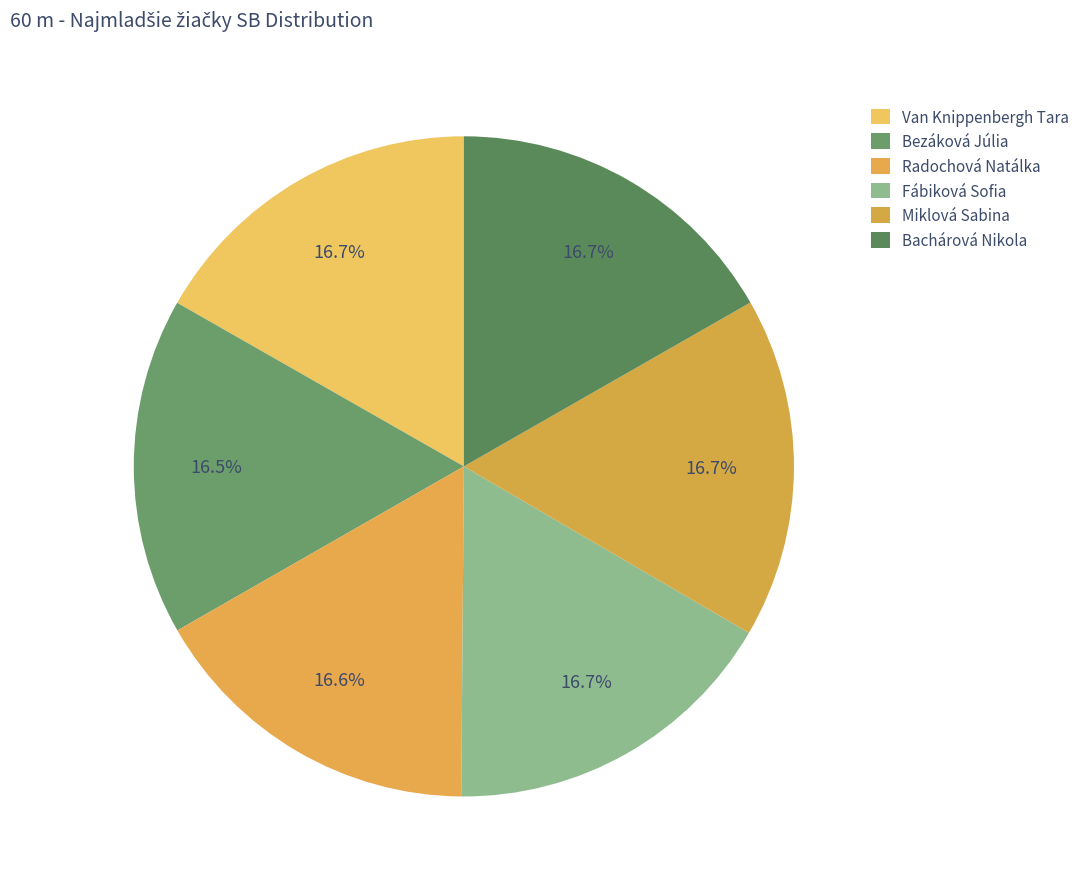

How many slices are in this pie chart?

6